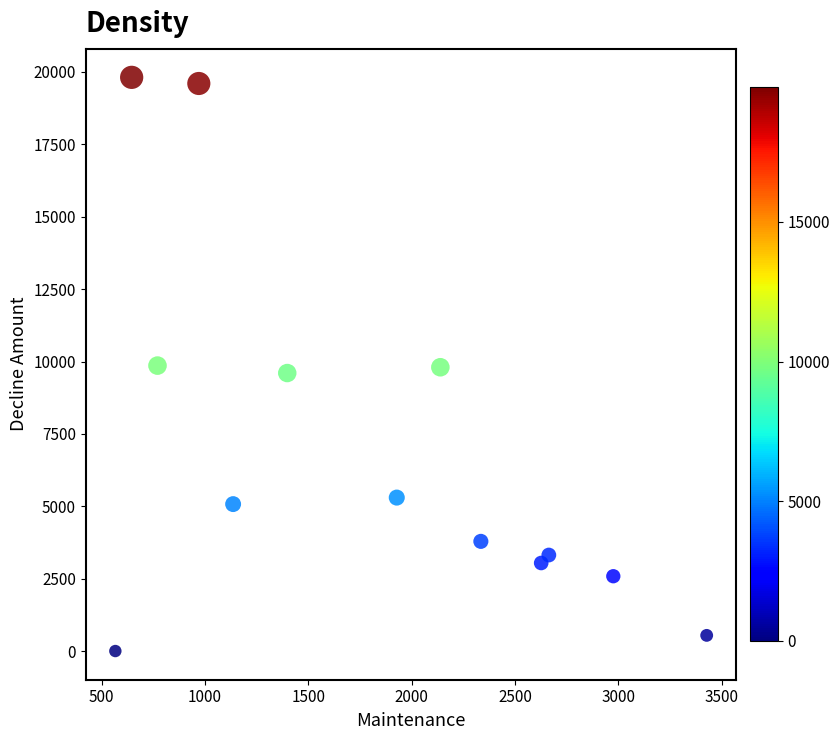

What is the range of Y values (max minus min)?

19815